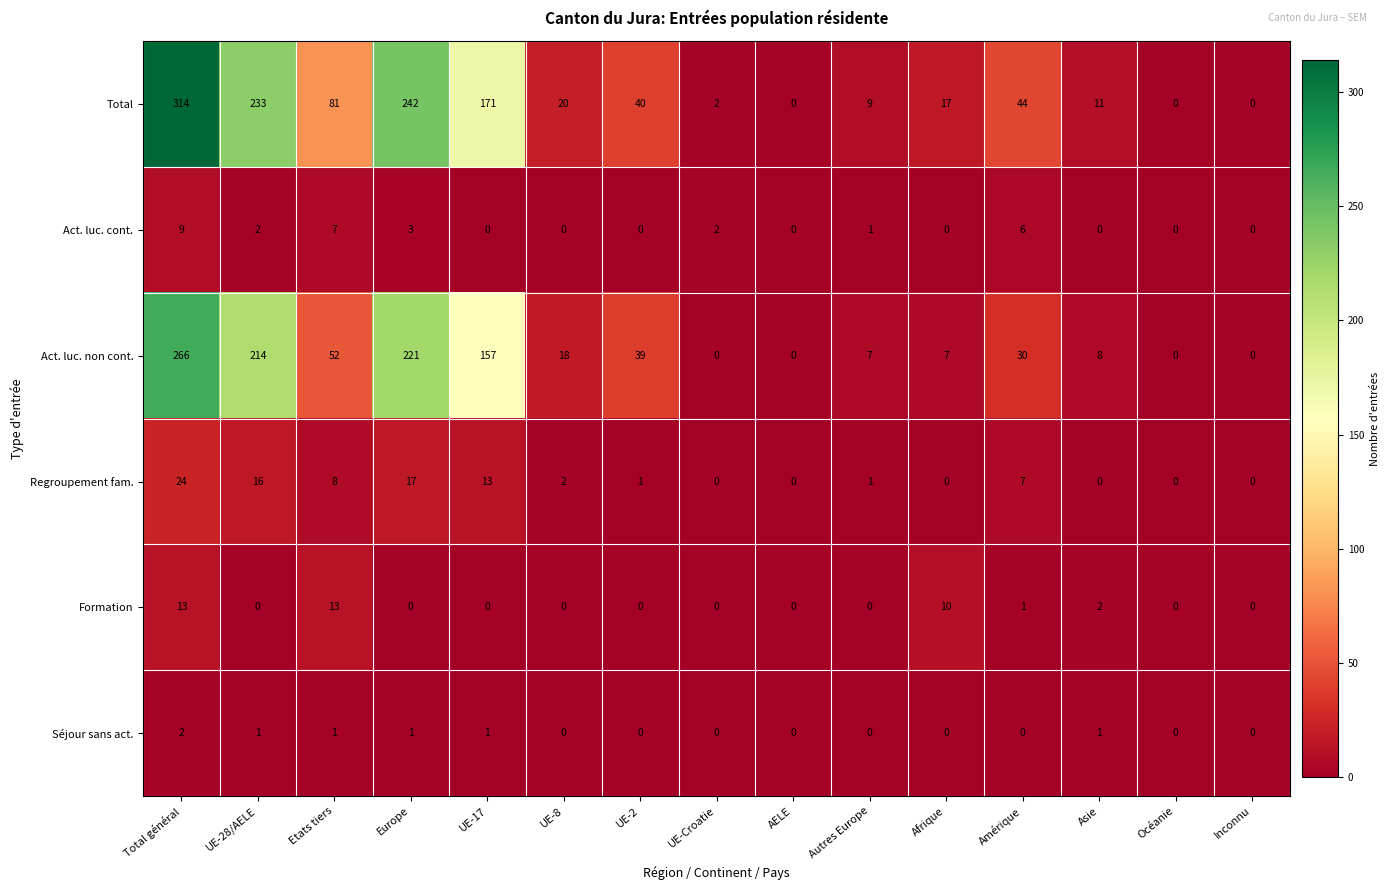

How many values in the Act. luc. non cont. series are below 18?

7